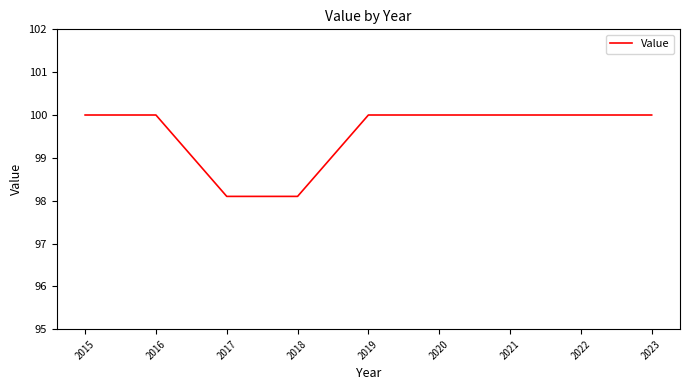

What is the greatest value displayed?

100.0